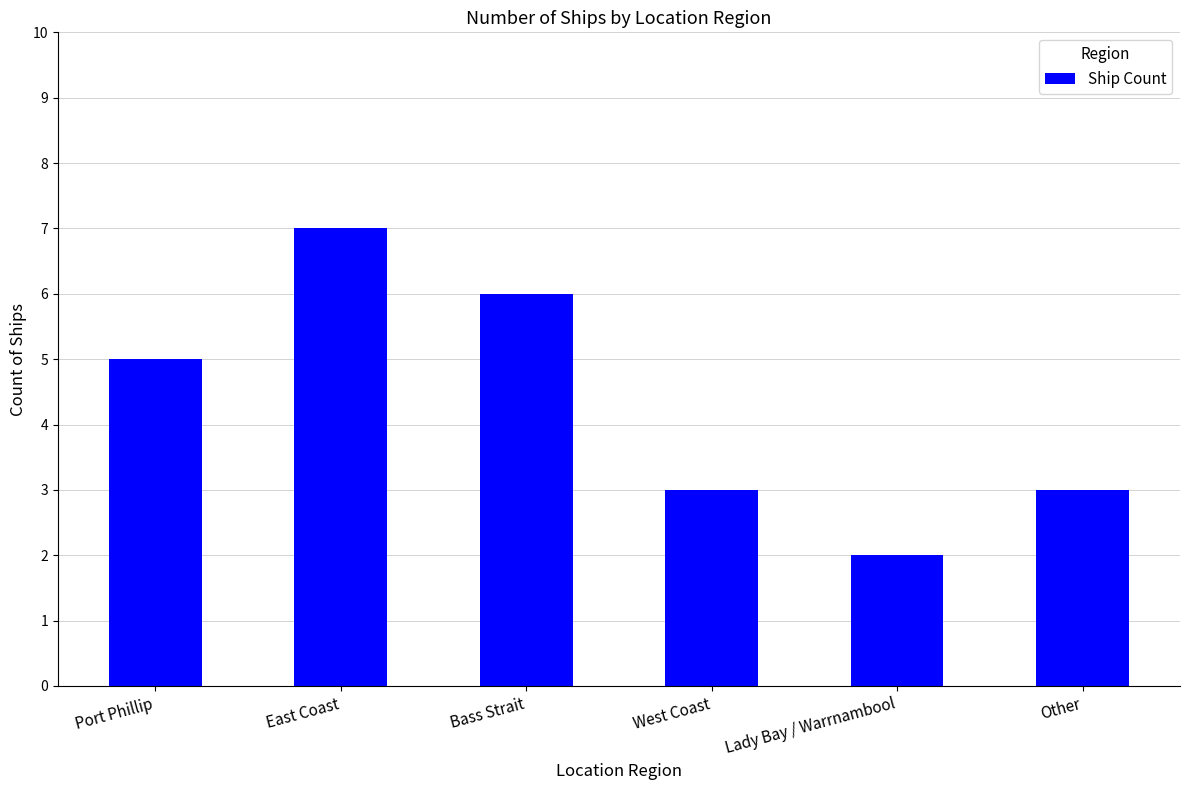

Which category has the lowest value across all series?

Lady Bay / Warrnambool